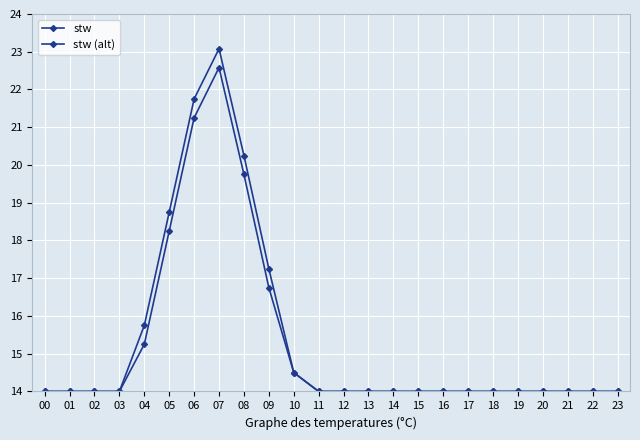

How many lines are shown in the chart?

2